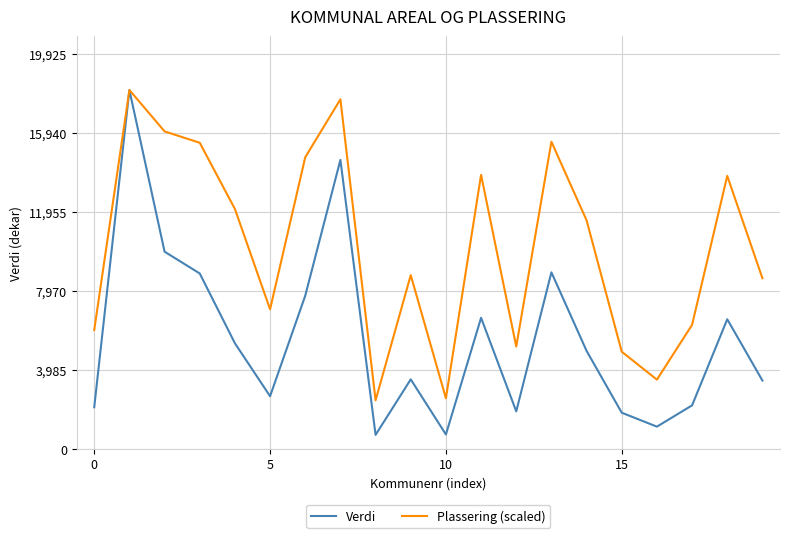

At how many categories does at least one series exceed 4094?

17